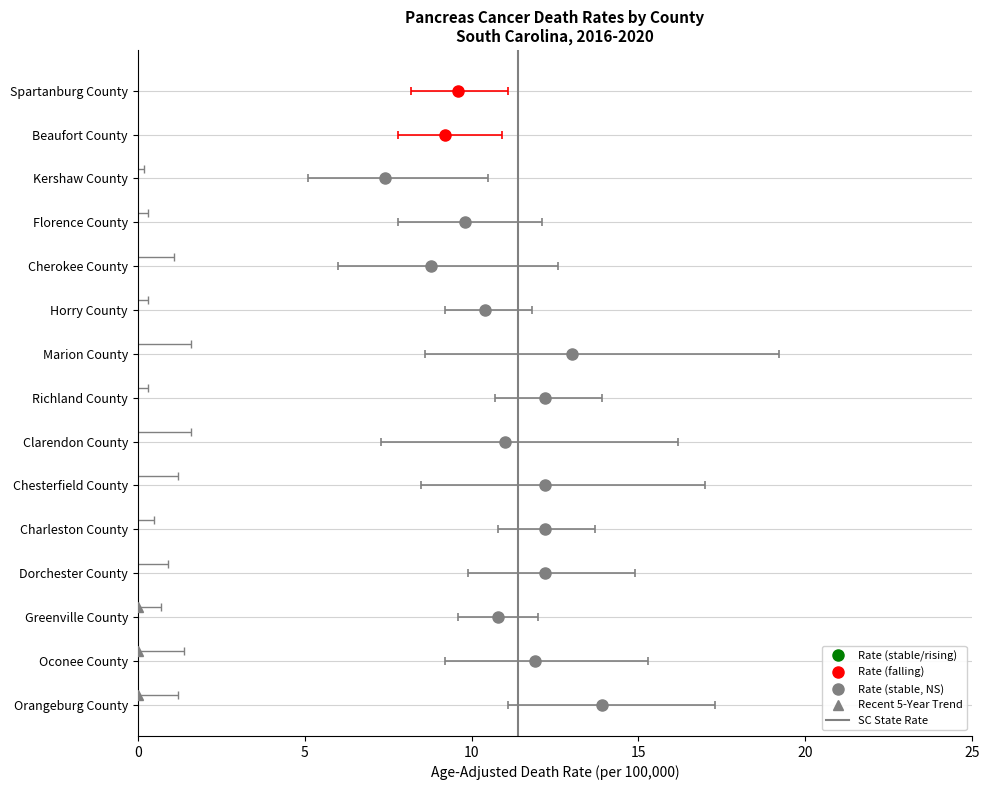

How many interior local valleys does the Age-Adjusted Death Rate series have?

4